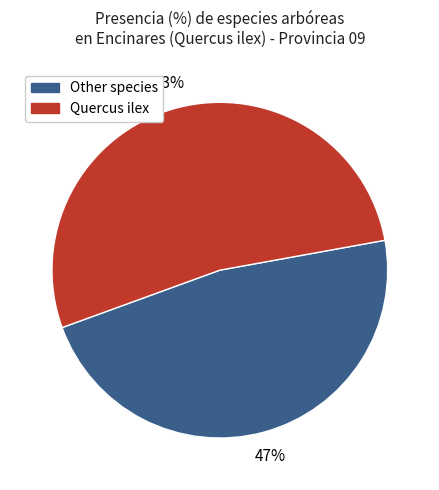

Between Other species and Quercus ilex, which is larger?

Quercus ilex